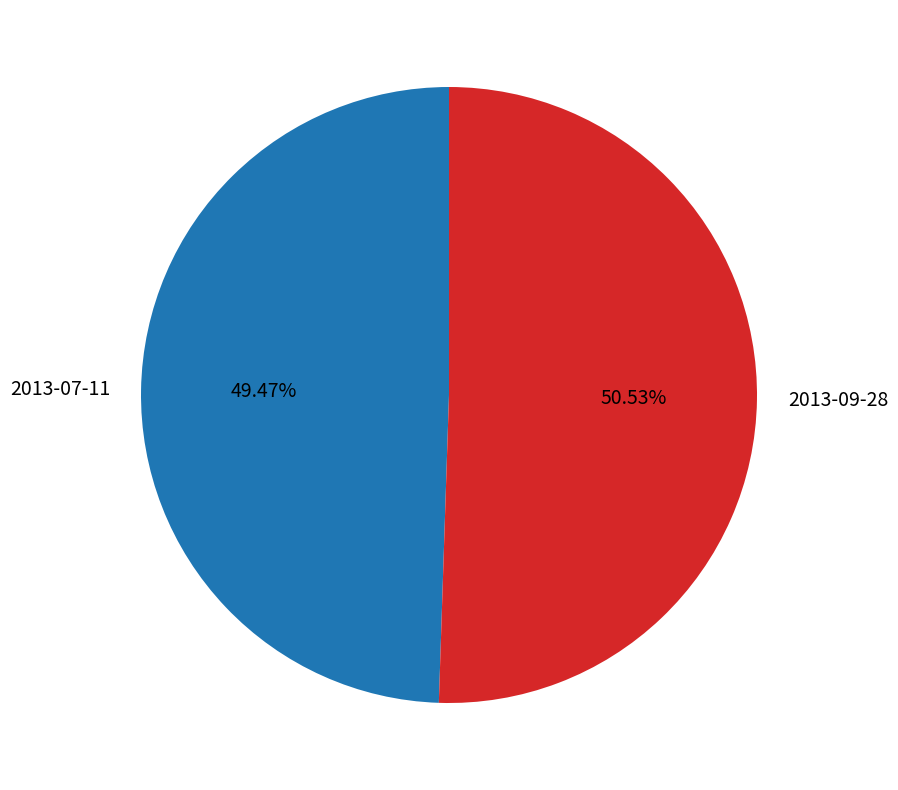

Between 2013-07-11 and 2013-09-28, which is larger?

2013-09-28